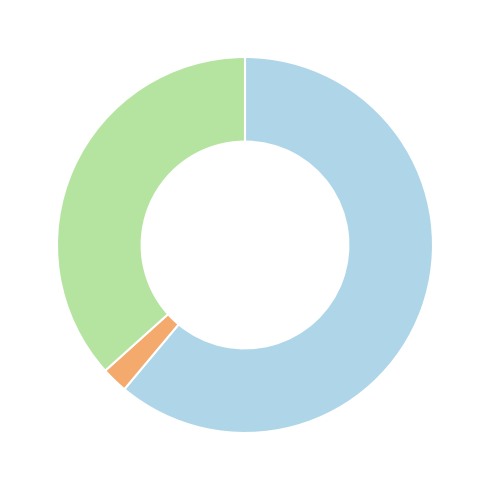

Is there a majority slice in this chart?

Yes